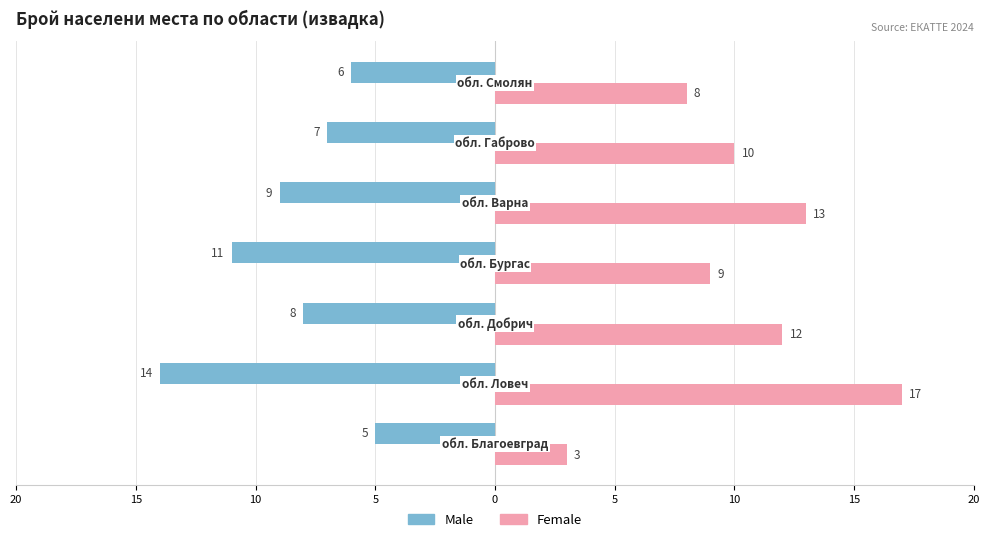

What are all the series names shown in the legend?

Male, Female